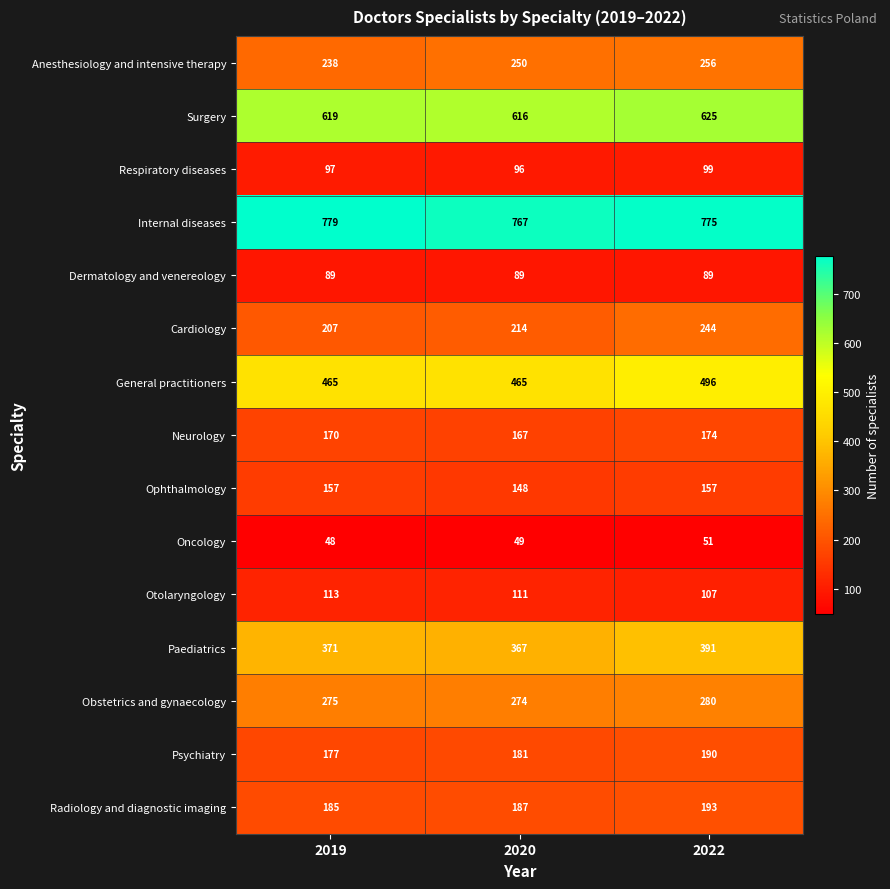

What is the difference between the Otolaryngology values at 2022 and 2019?

6